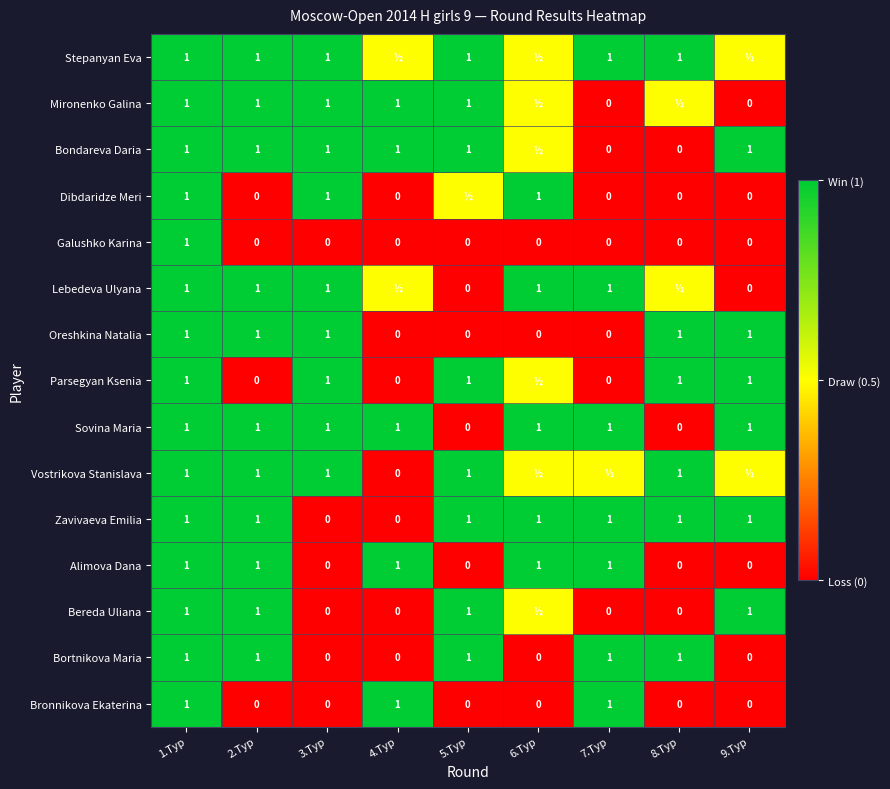

How many data points in Sovina Maria are less than 1?

2